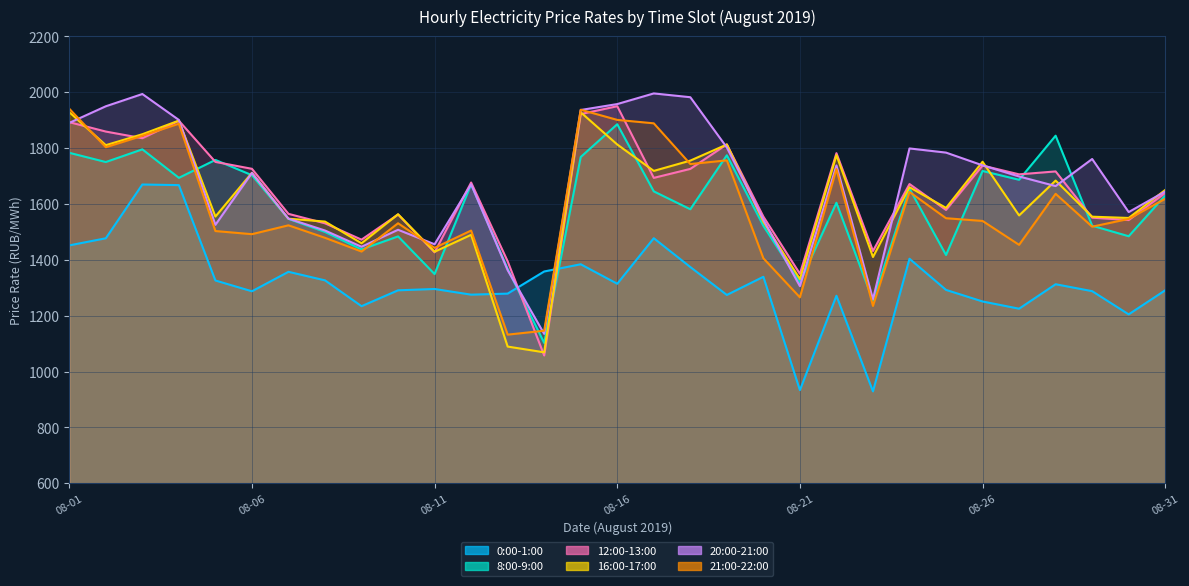

How many lines are shown in the chart?

6